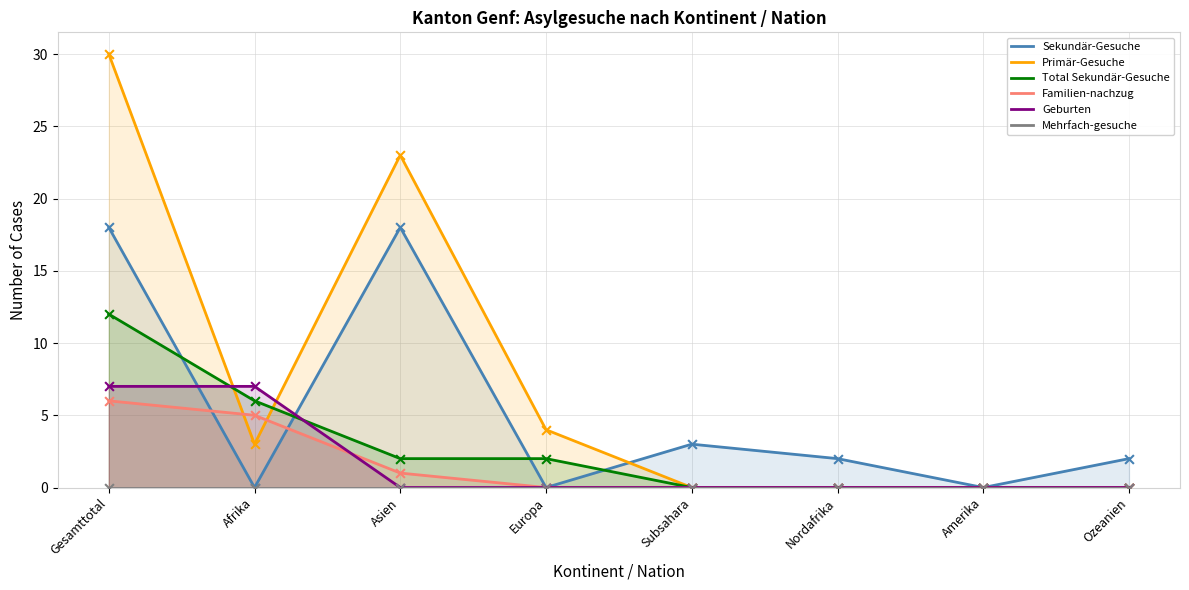

Which series has the largest total across all categories?

Primär-Gesuche